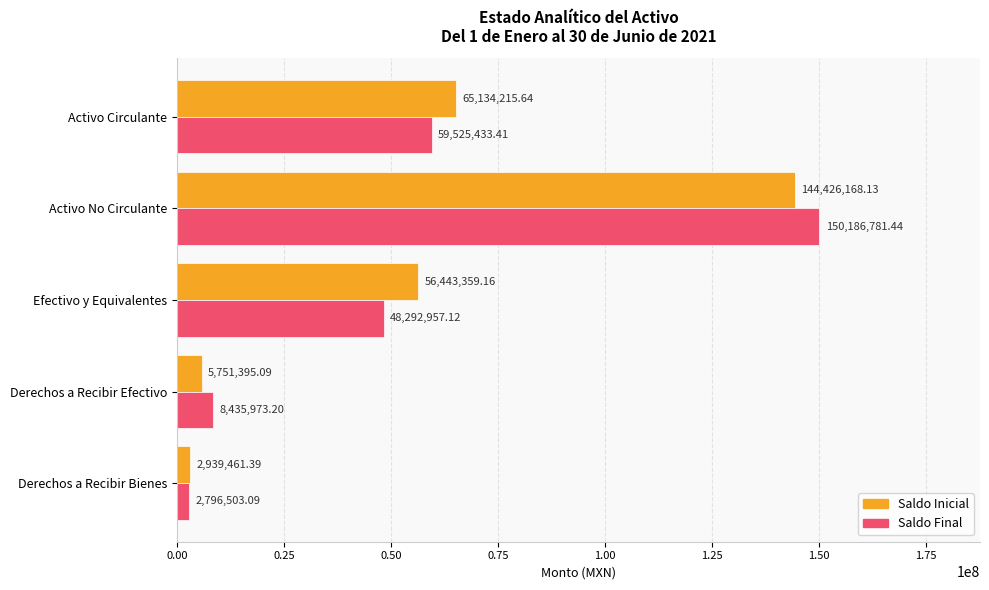

Which category has the lowest value in the Saldo Final series?

Derechos a Recibir Bienes